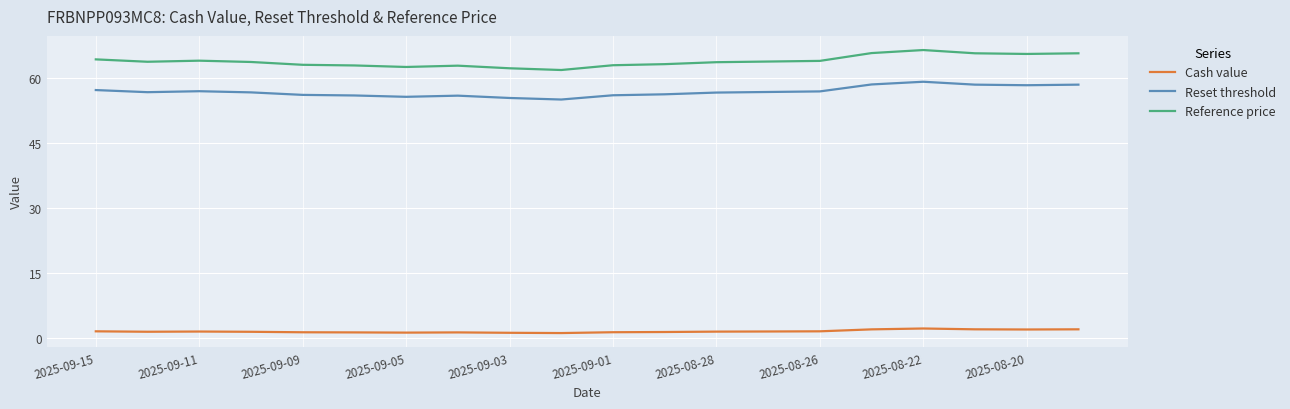

What is the difference between the maximum and minimum values in the Reset threshold series?

4.1